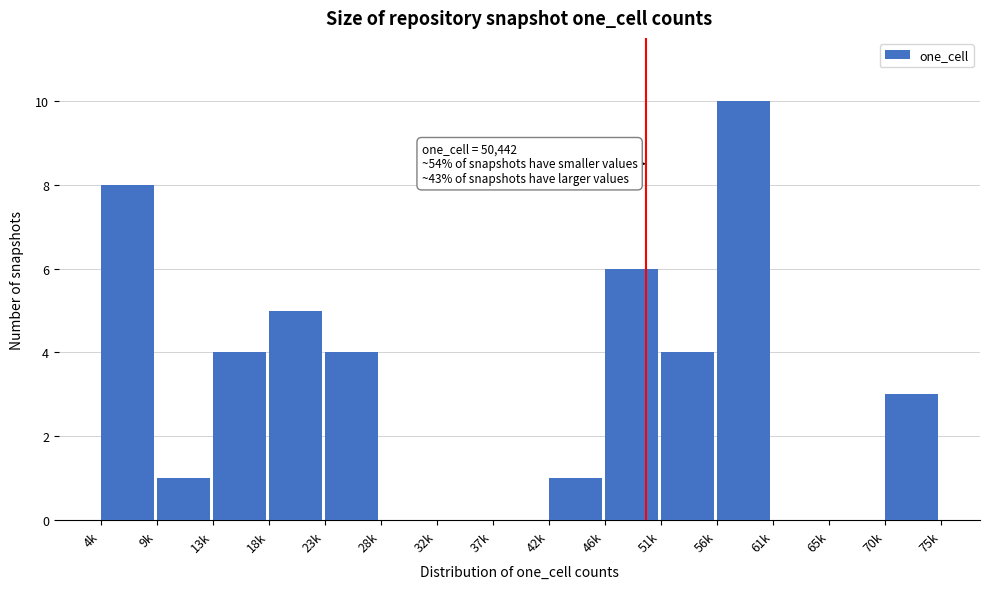

Reading left to right, what are all the values shown in this chart?

4k=8	9k=1	13k=4	18k=5	23k=4	28k=0	32k=0	37k=0	42k=1	46k=6	51k=4	56k=10	61k=0	65k=0	70k=3